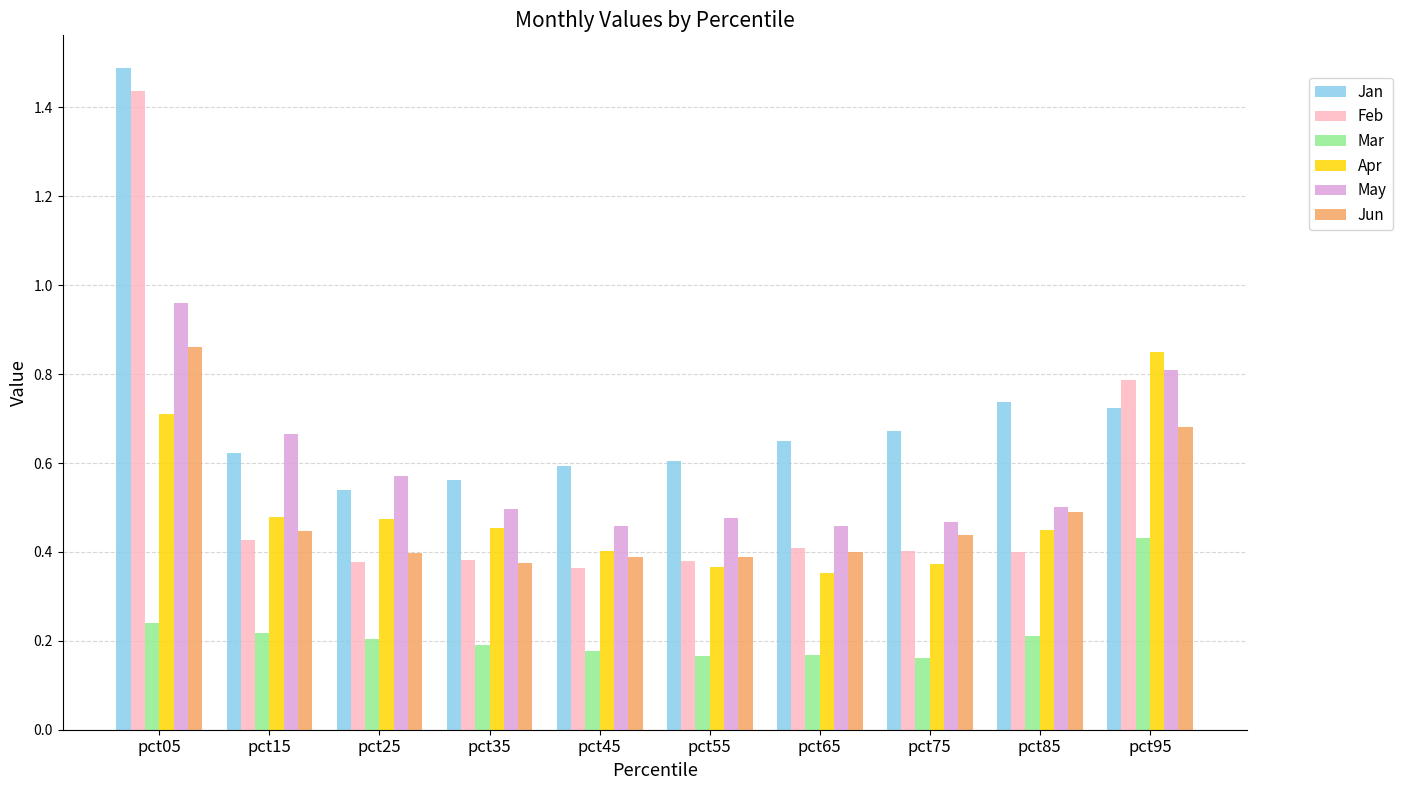

Is it true that Feb equals 0.4 at pct35?

True